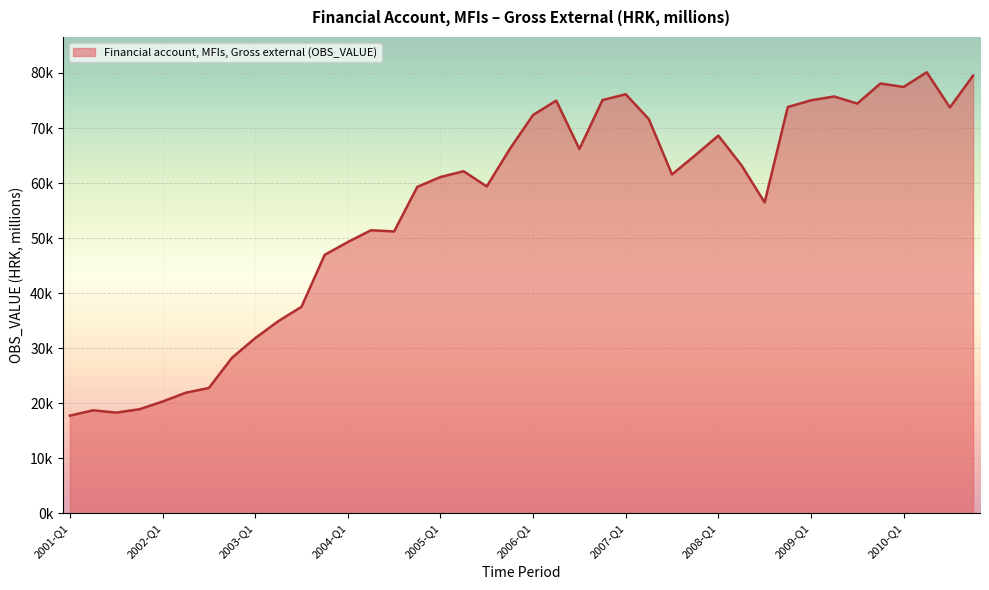

What is the label of the 17th point from the right?

2006-Q4